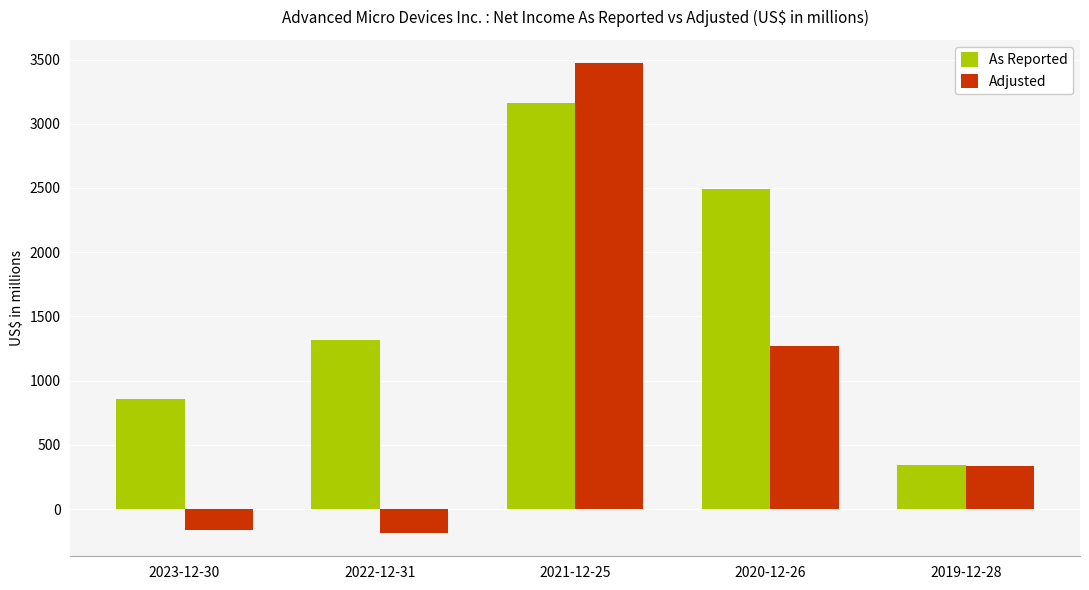

What are all the series names shown in the legend?

As Reported, Adjusted